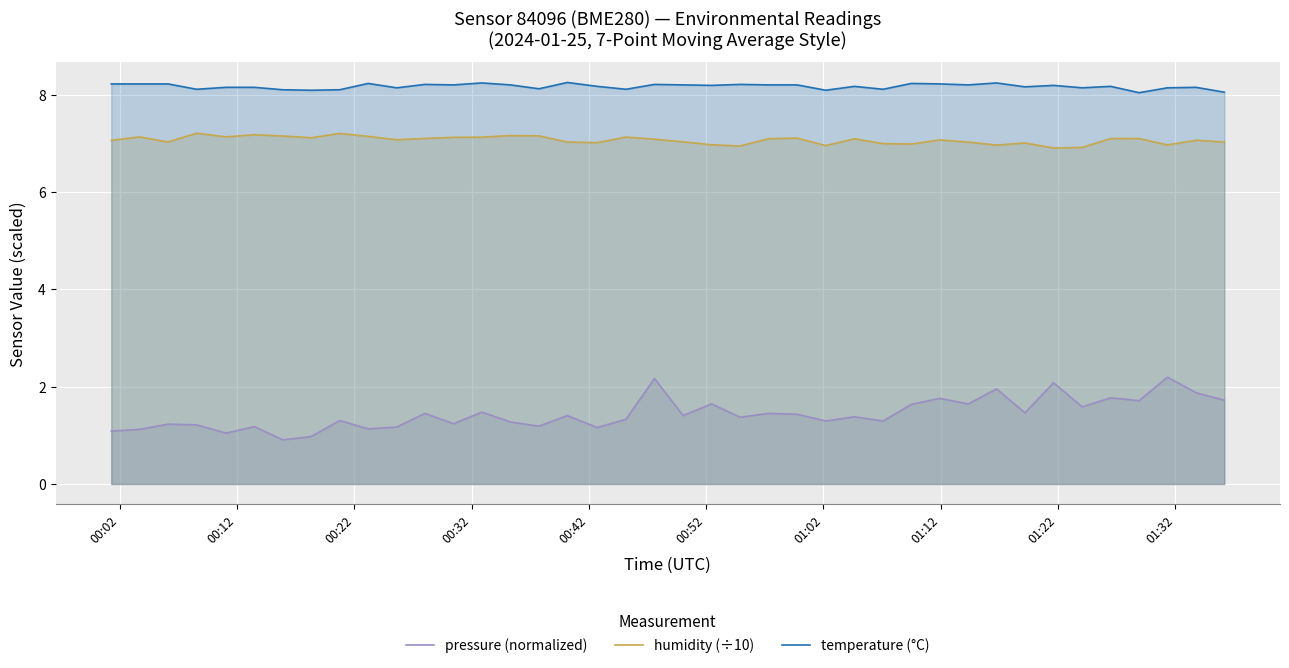

Which series has the largest total across all categories?

temperature (°C)